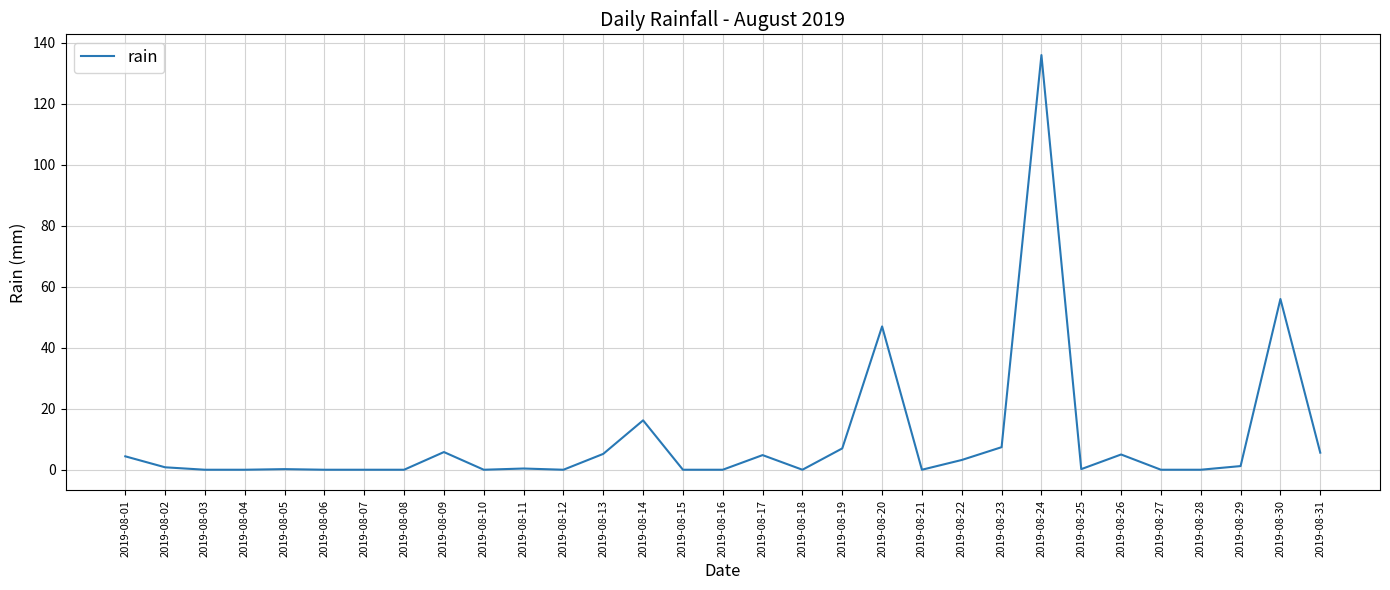

True or false: there are more than 2 points higher than both neighbors.

True